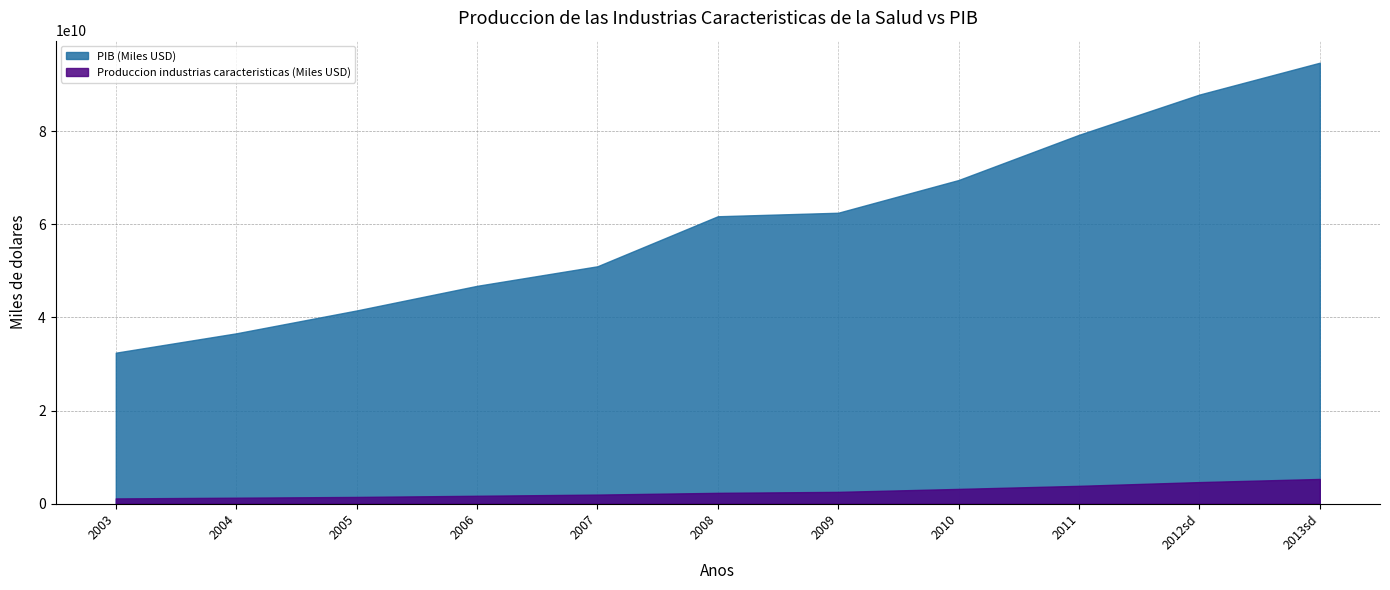

At which category is the sum across all series the highest?

2013sd